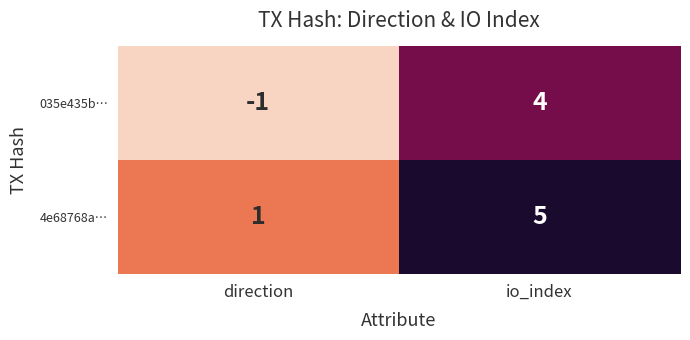

At how many categories does at least one series exceed 2?

1